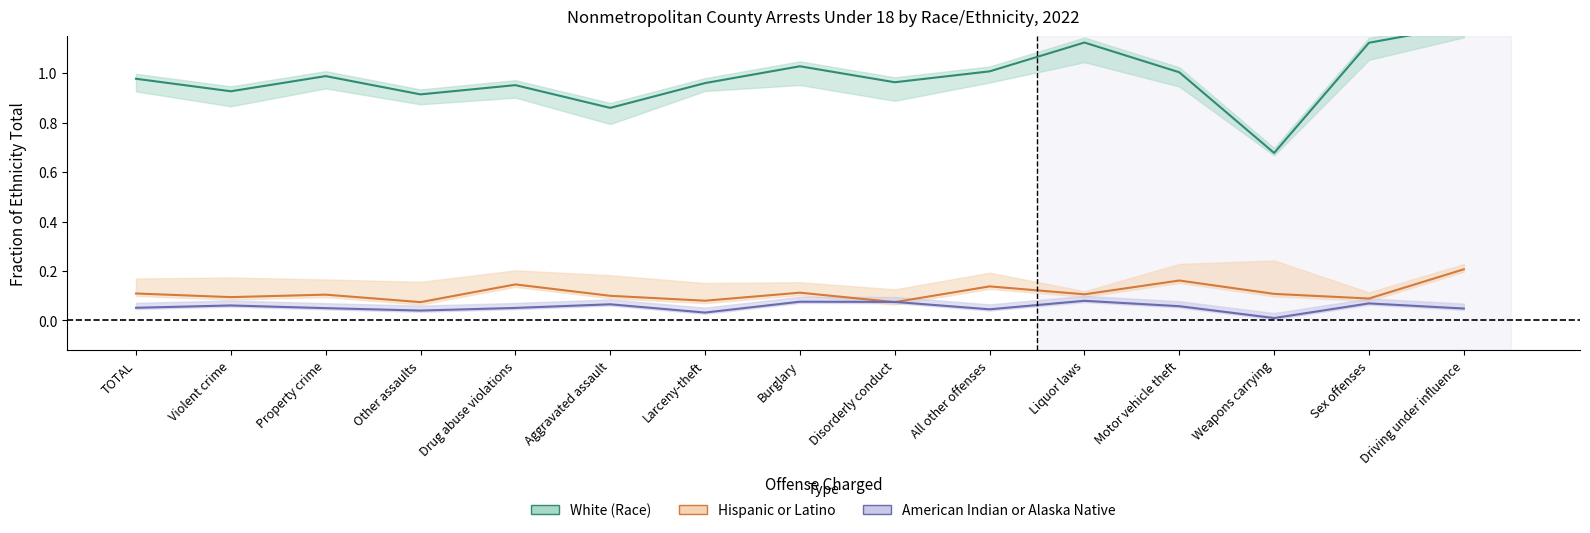

Rank the series by their maximum value, from highest to lowest.

White (Race), Hispanic or Latino, American Indian or Alaska Native